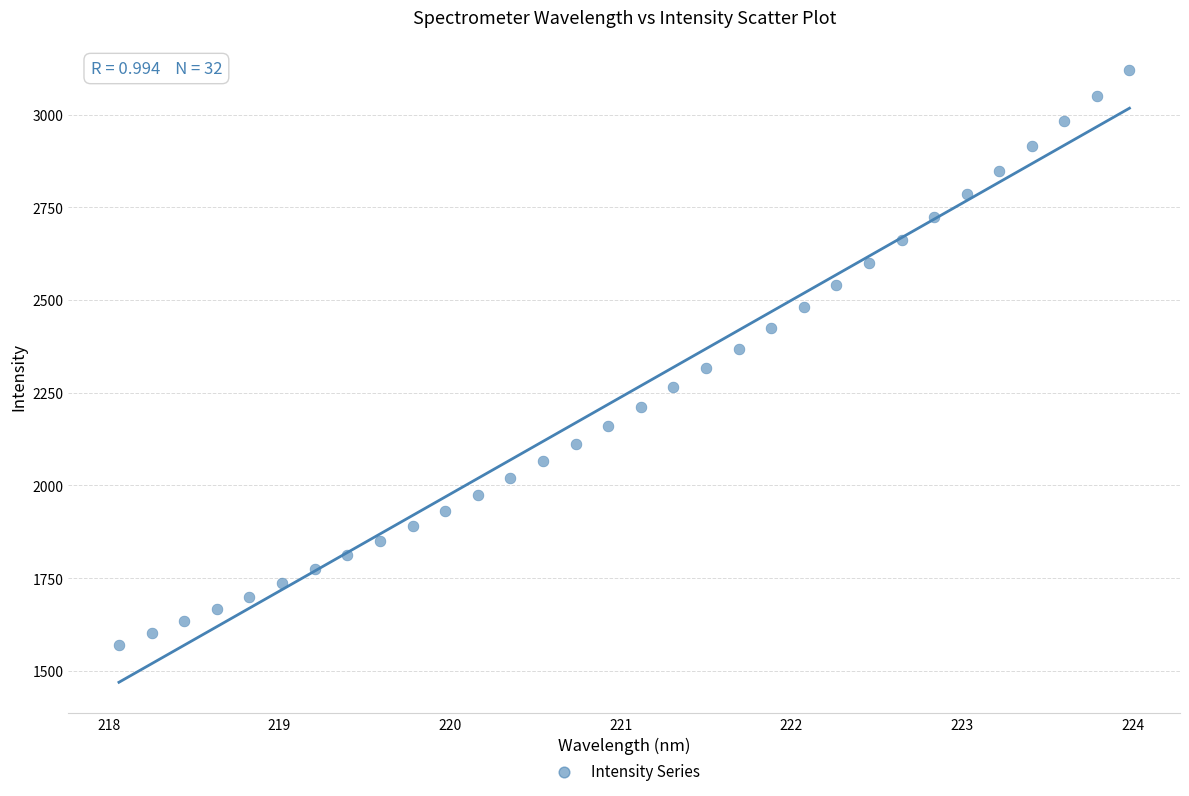

What is the range of Y values (max minus min)?

1549.5